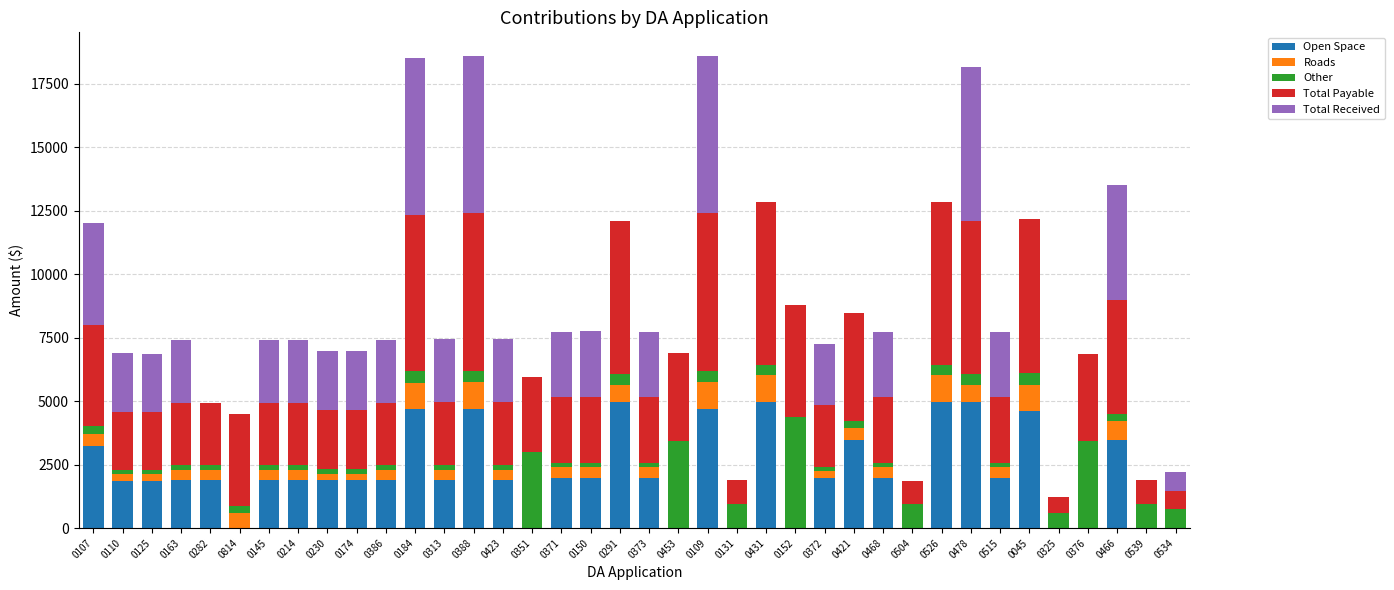

True or false: Open Space has a value of 1519.6 at 0045.

False